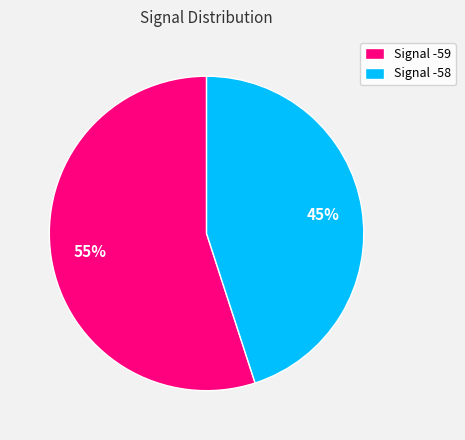

Which has a higher value, Signal -58 or Signal -59?

Signal -59